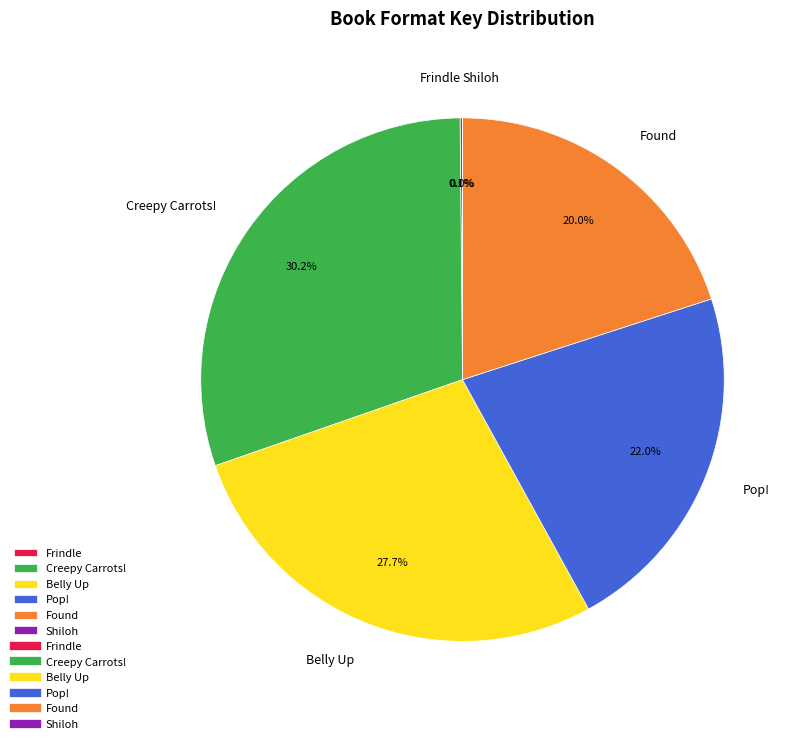

Does Creepy Carrots! account for over 50% of the chart?

No